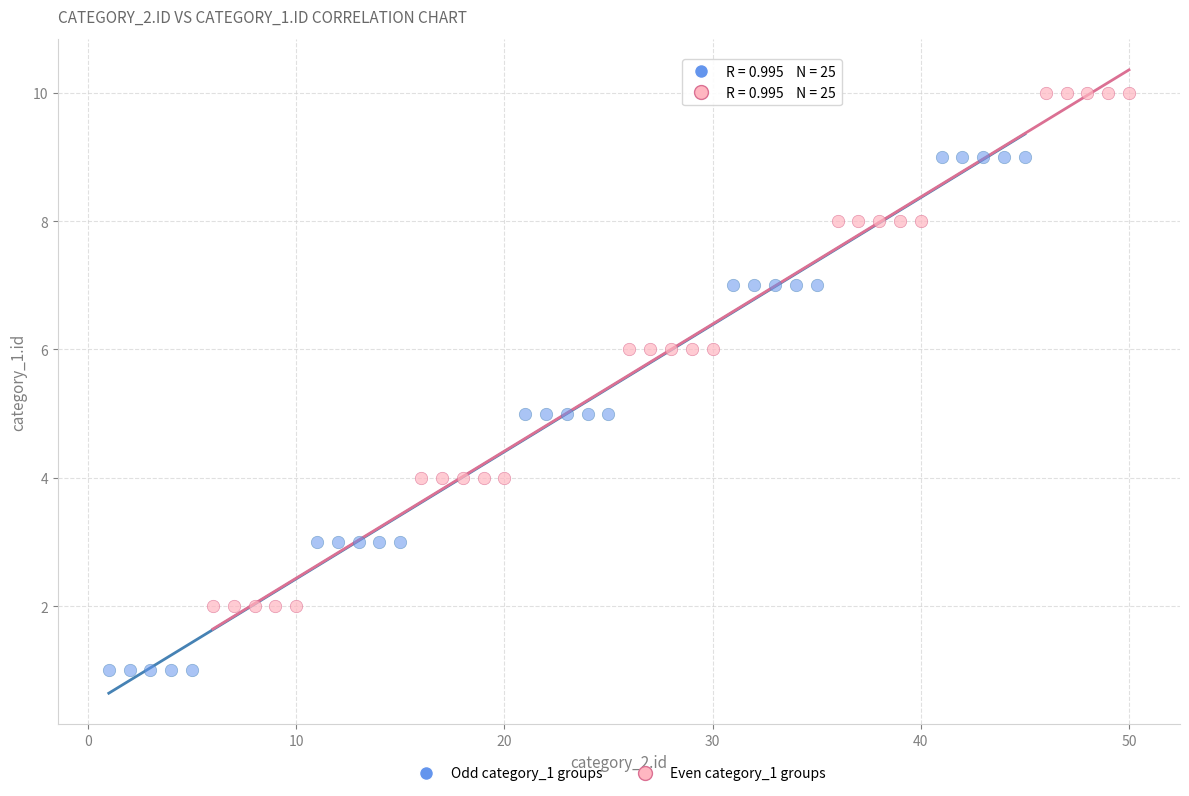

Which series contains the lowest Y value?

Odd category_1 groups